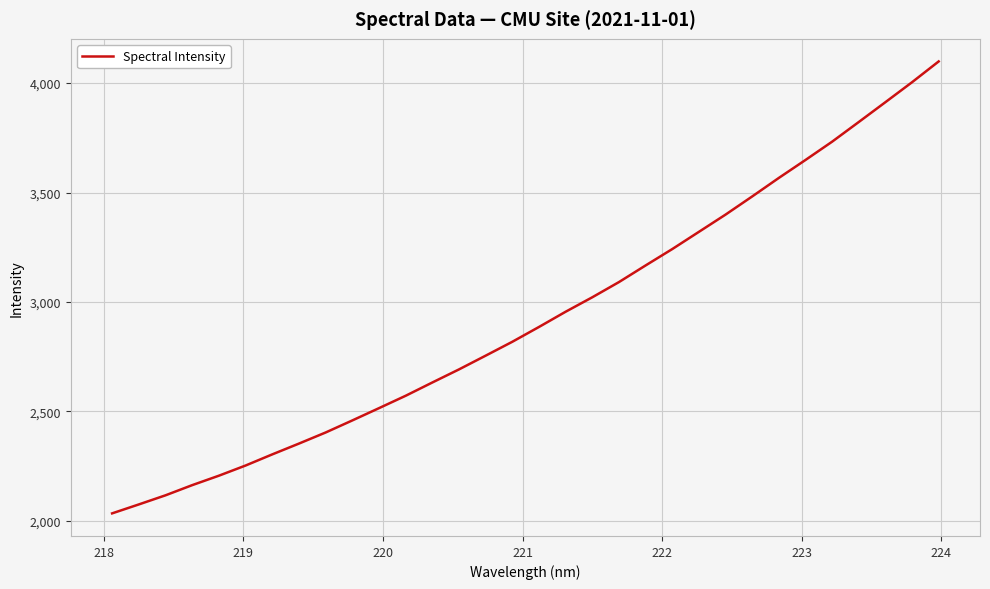

How many series are shown in this chart?

1